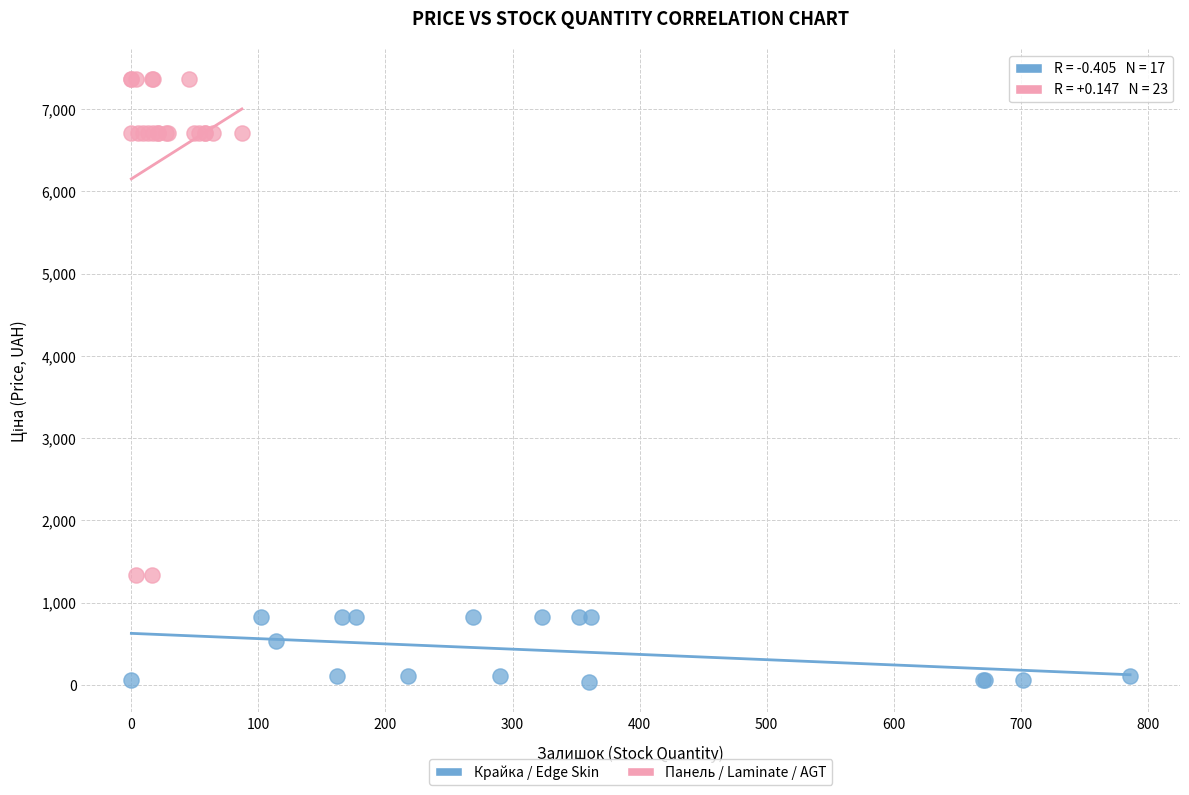

Which series reaches the maximum Y coordinate?

Панель / Laminate / AGT